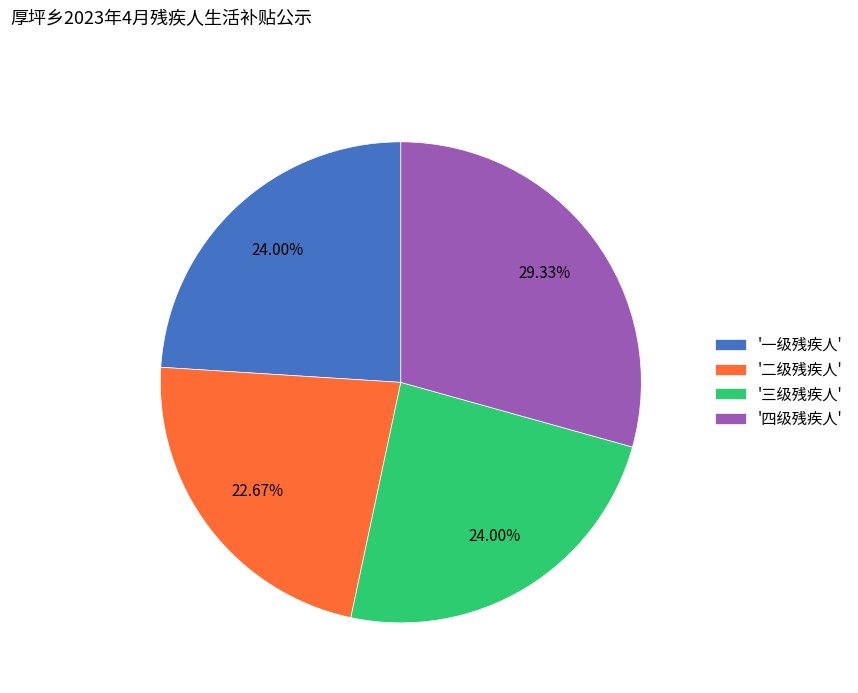

Approximately how many times larger is the value at '三级残疾人' compared to '二级残疾人'?

1.1